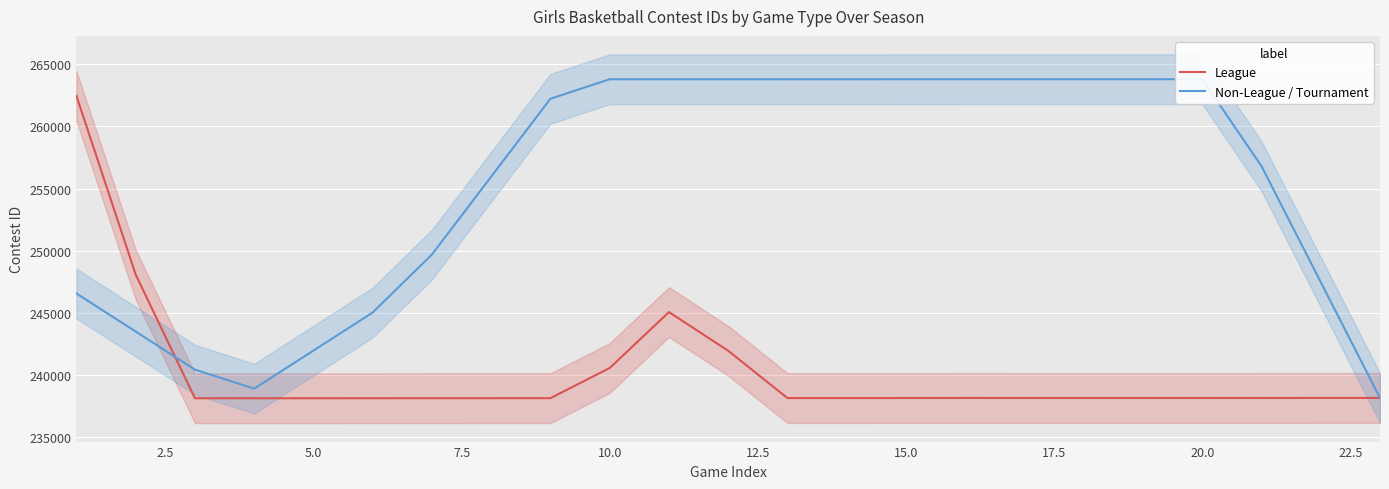

What is the minimum value for League?

238144.2